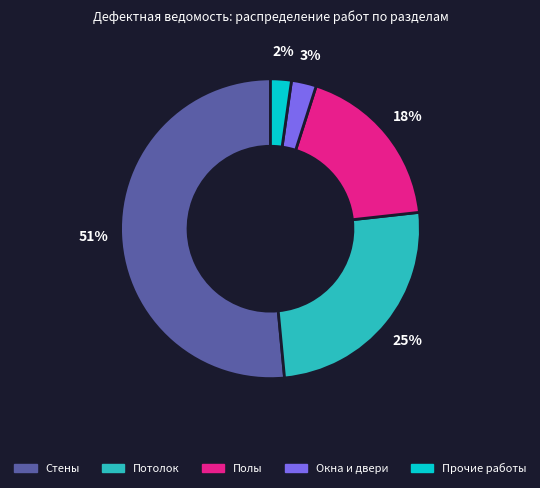

Which slice represents more than half of the pie?

Стены